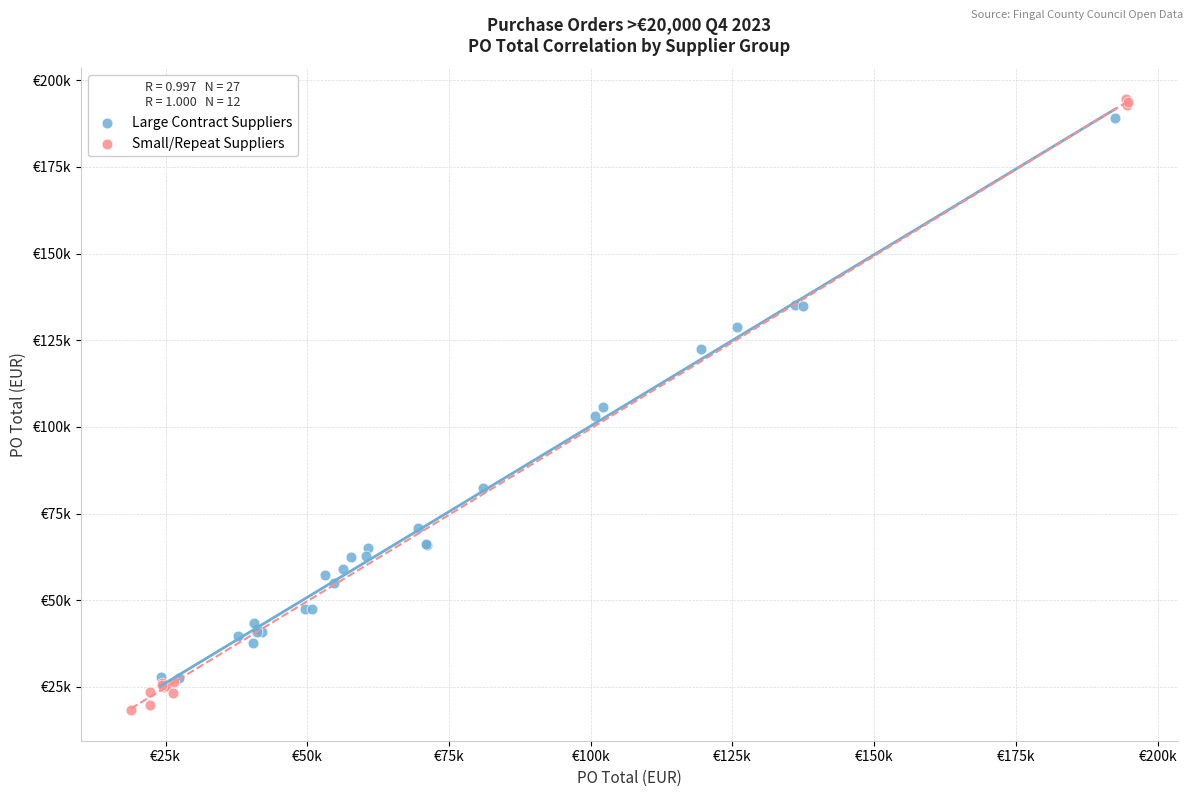

Which series contains the lowest Y value?

Small/Repeat Suppliers